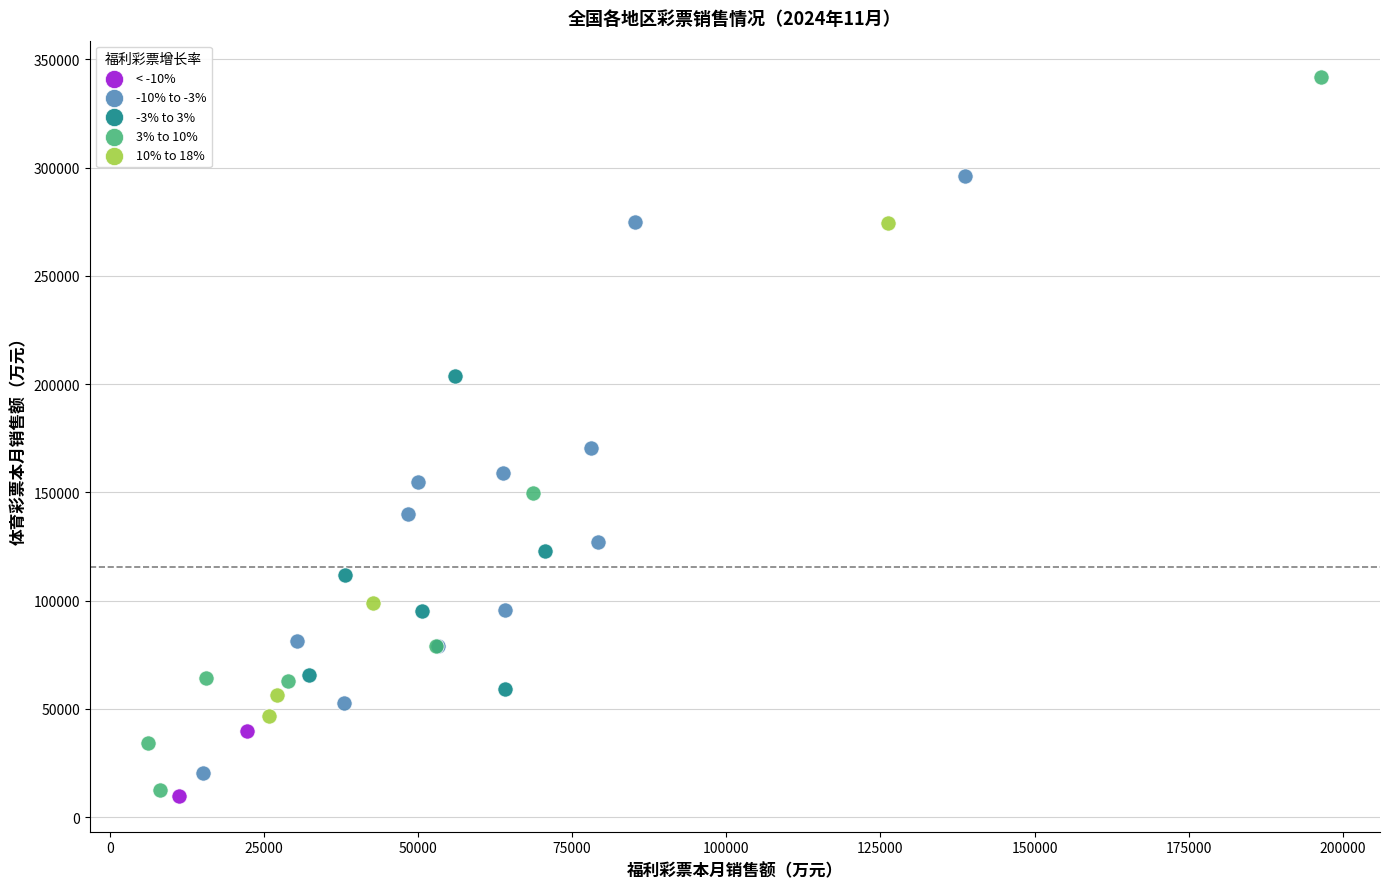

Which series has the largest Y range (max minus min)?

3% to 10%